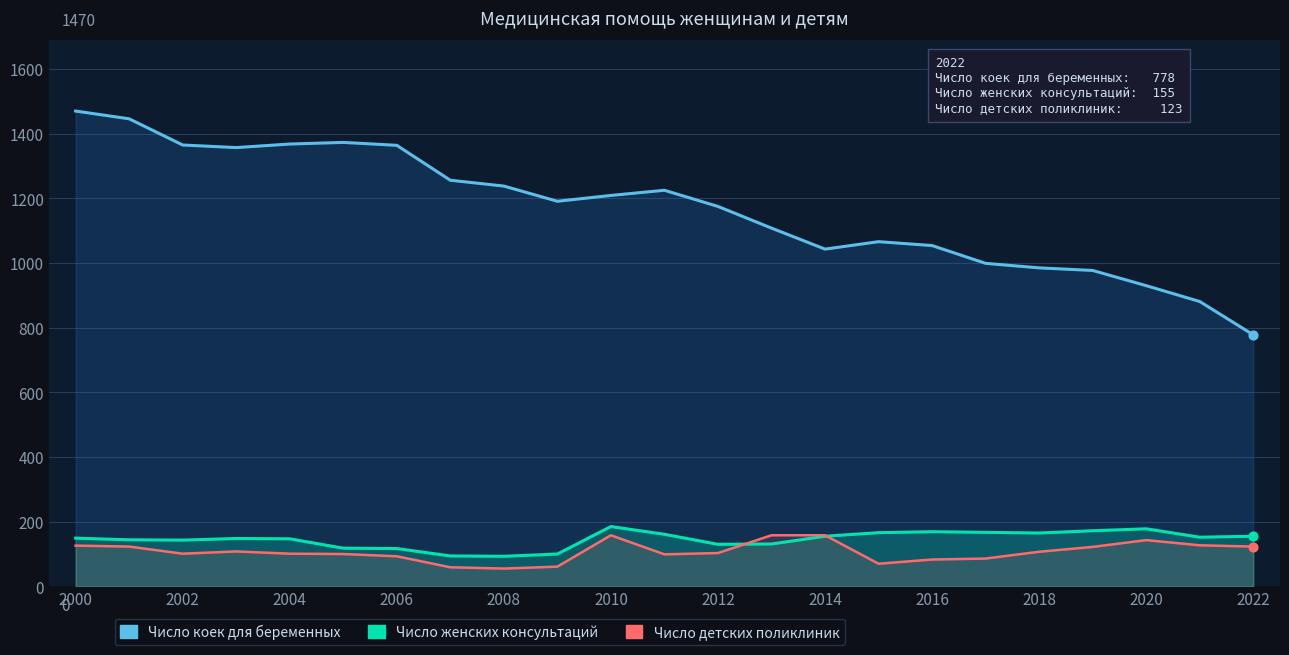

Is the value of Число женских консультаций at 2016 greater than the value of Число детских поликлиник at 17?

Yes